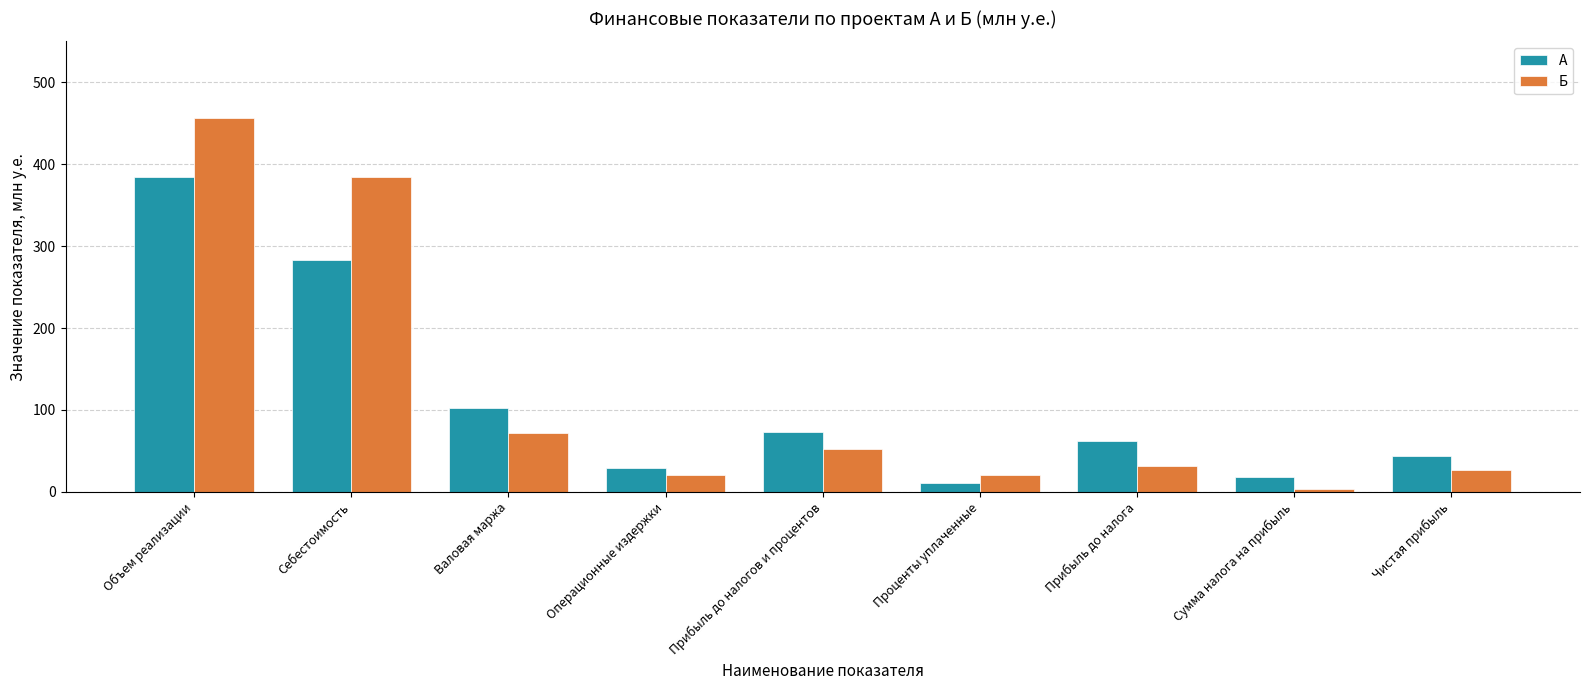

What is the label of the 2nd bar from the right?

Сумма налога на прибыль